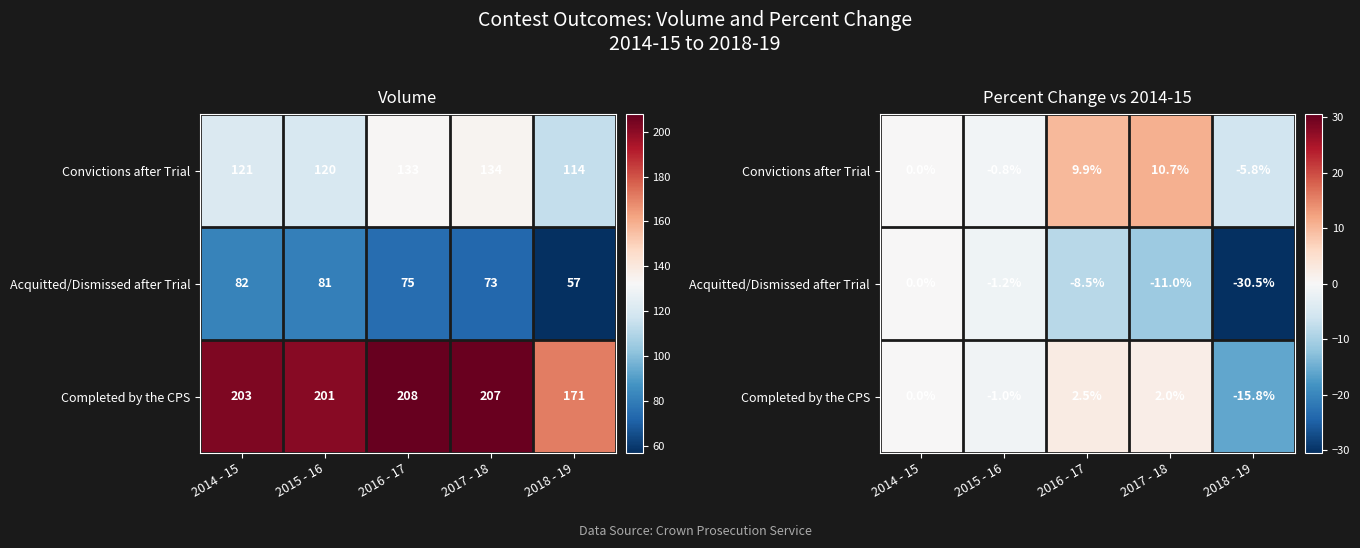

How many distinct data groups are displayed?

3